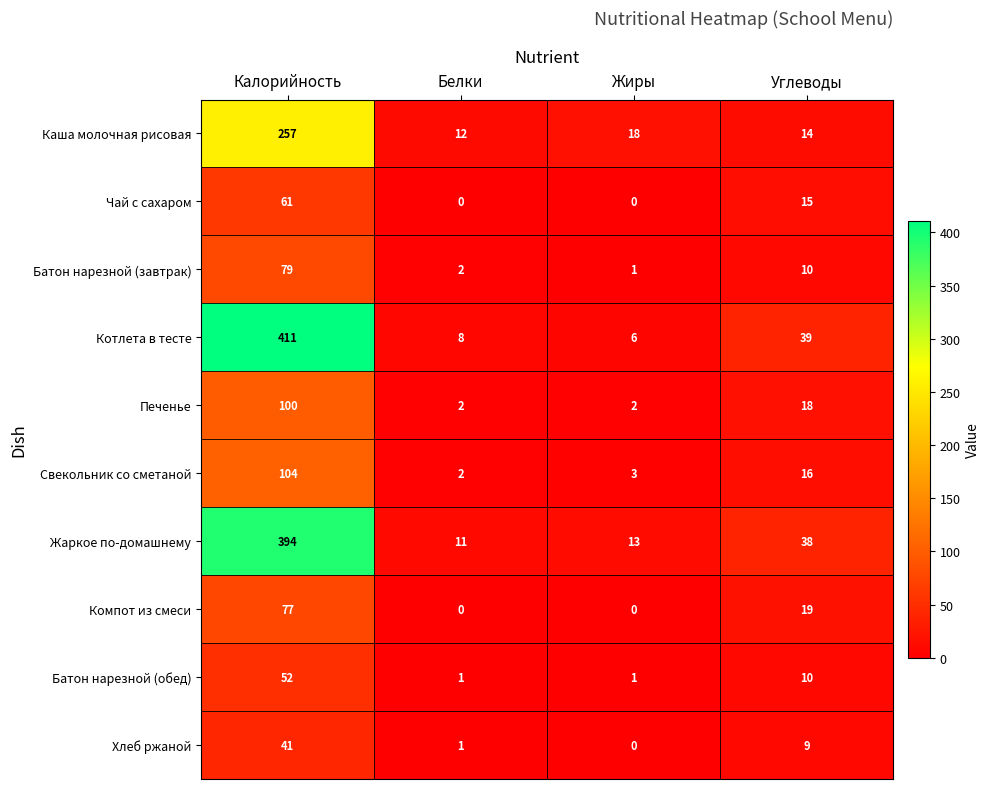

At Калорийность, list the series in order from largest to smallest.

Котлета в тесте, Жаркое по-домашнему, Каша молочная рисовая, Свекольник со сметаной, Печенье, Батон нарезной (завтрак), Компот из смеси, Чай с сахаром, Батон нарезной (обед), Хлеб ржаной